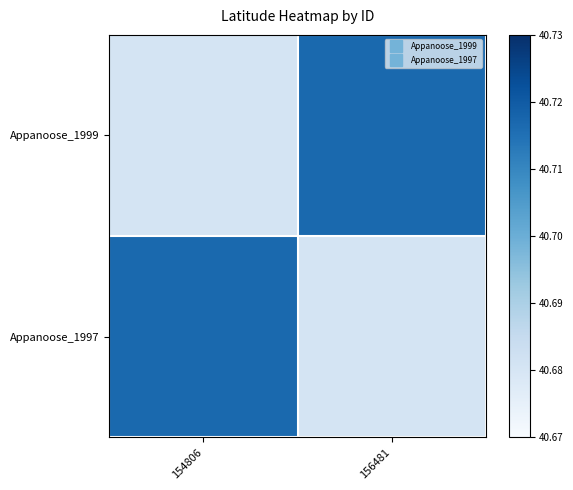

Count the number of categories in the chart.

2